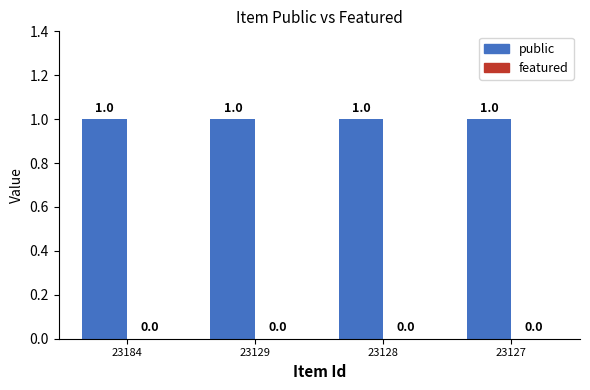

What is the approximate value of public at 23129?

1